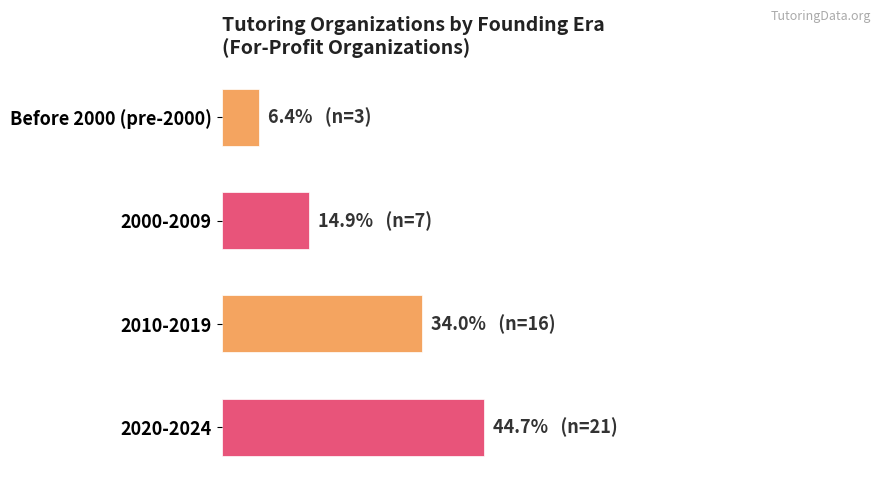

List the labels in order of value, smallest first.

Before 2000 (pre-2000), 2000-2009, 2010-2019, 2020-2024